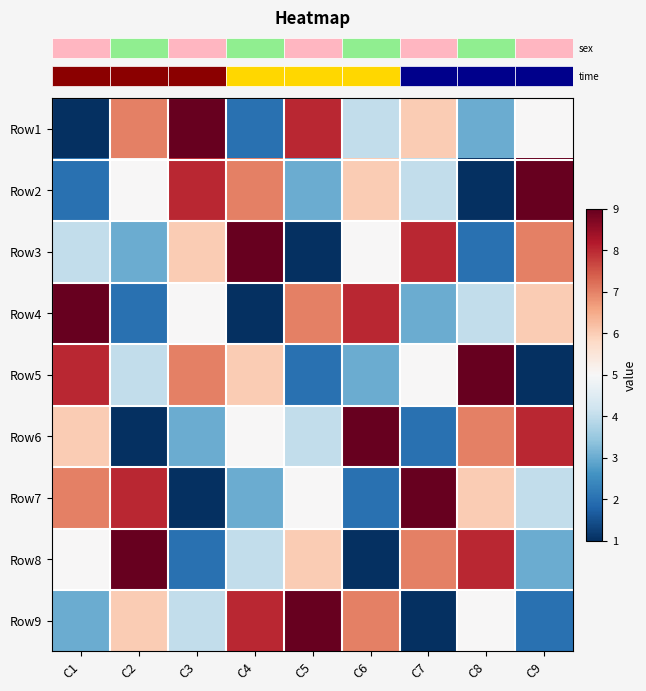

Which label corresponds to the largest value in the chart?

C3